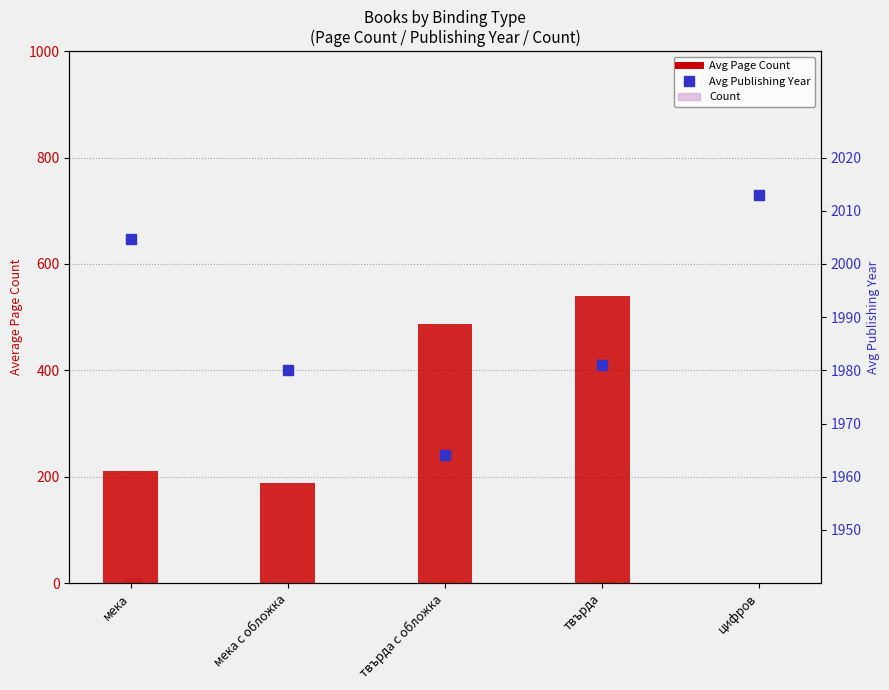

Are the bars horizontal?

No